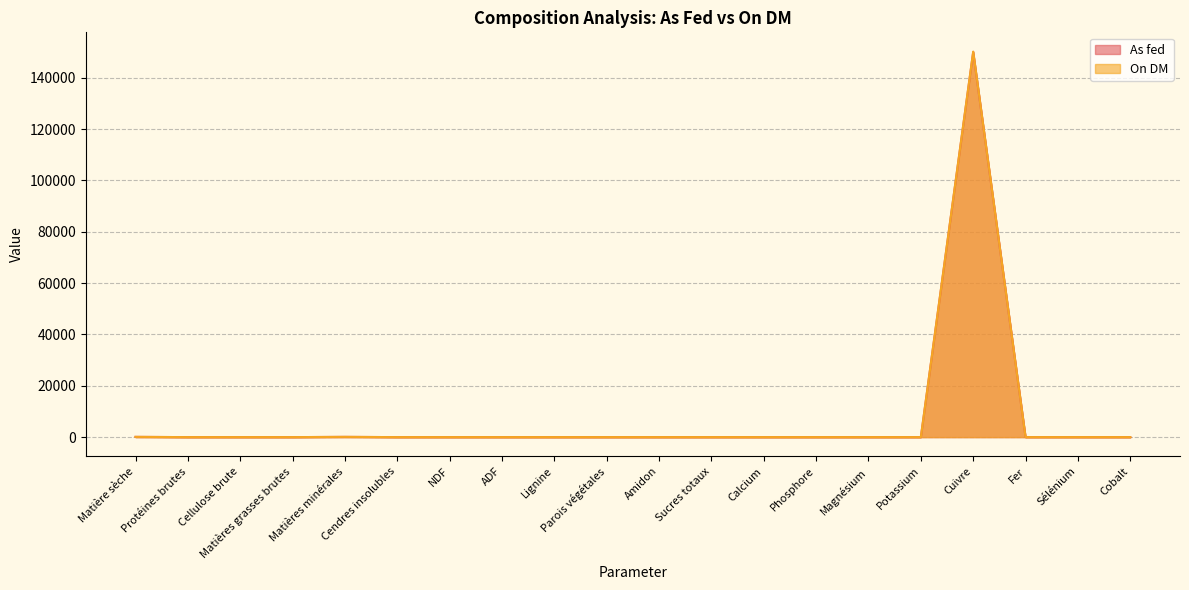

How many distinct data groups are displayed?

2